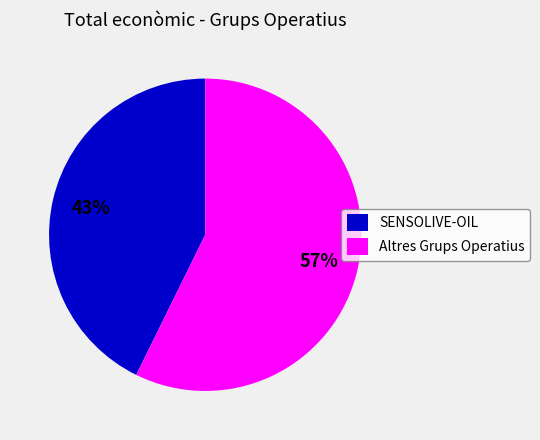

Approximately how many times larger is the value at Altres Grups Operatius compared to SENSOLIVE-OIL?

1.3